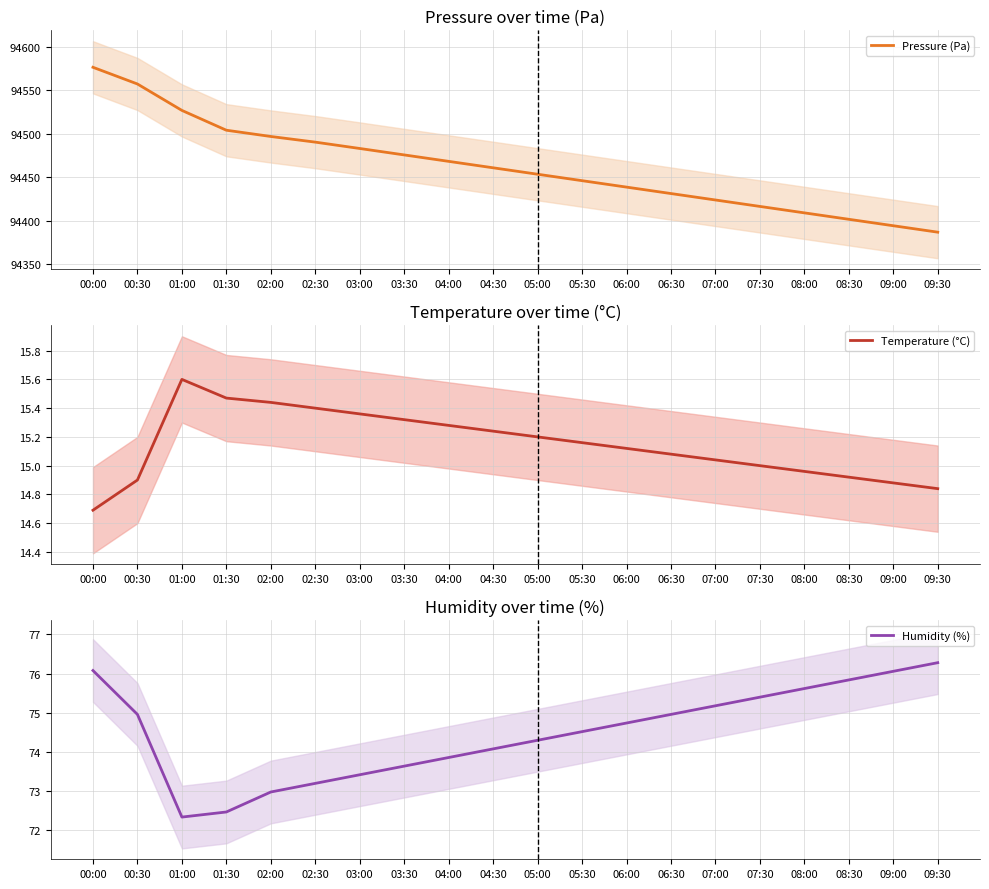

Which series has the largest total across all categories?

Pressure (Pa)